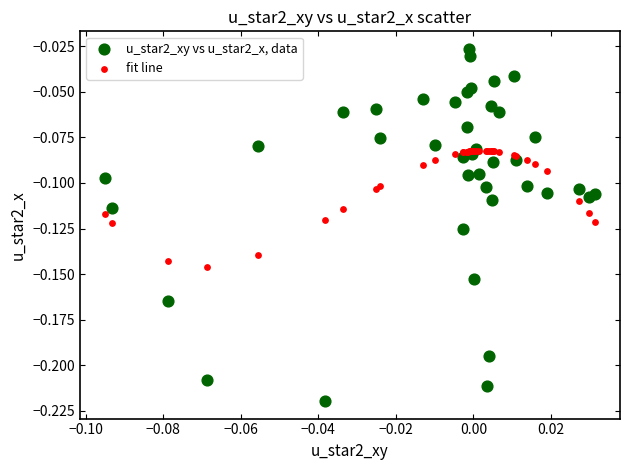

What are all the series names shown in the legend?

u_star2_xy vs u_star2_x, data, fit line